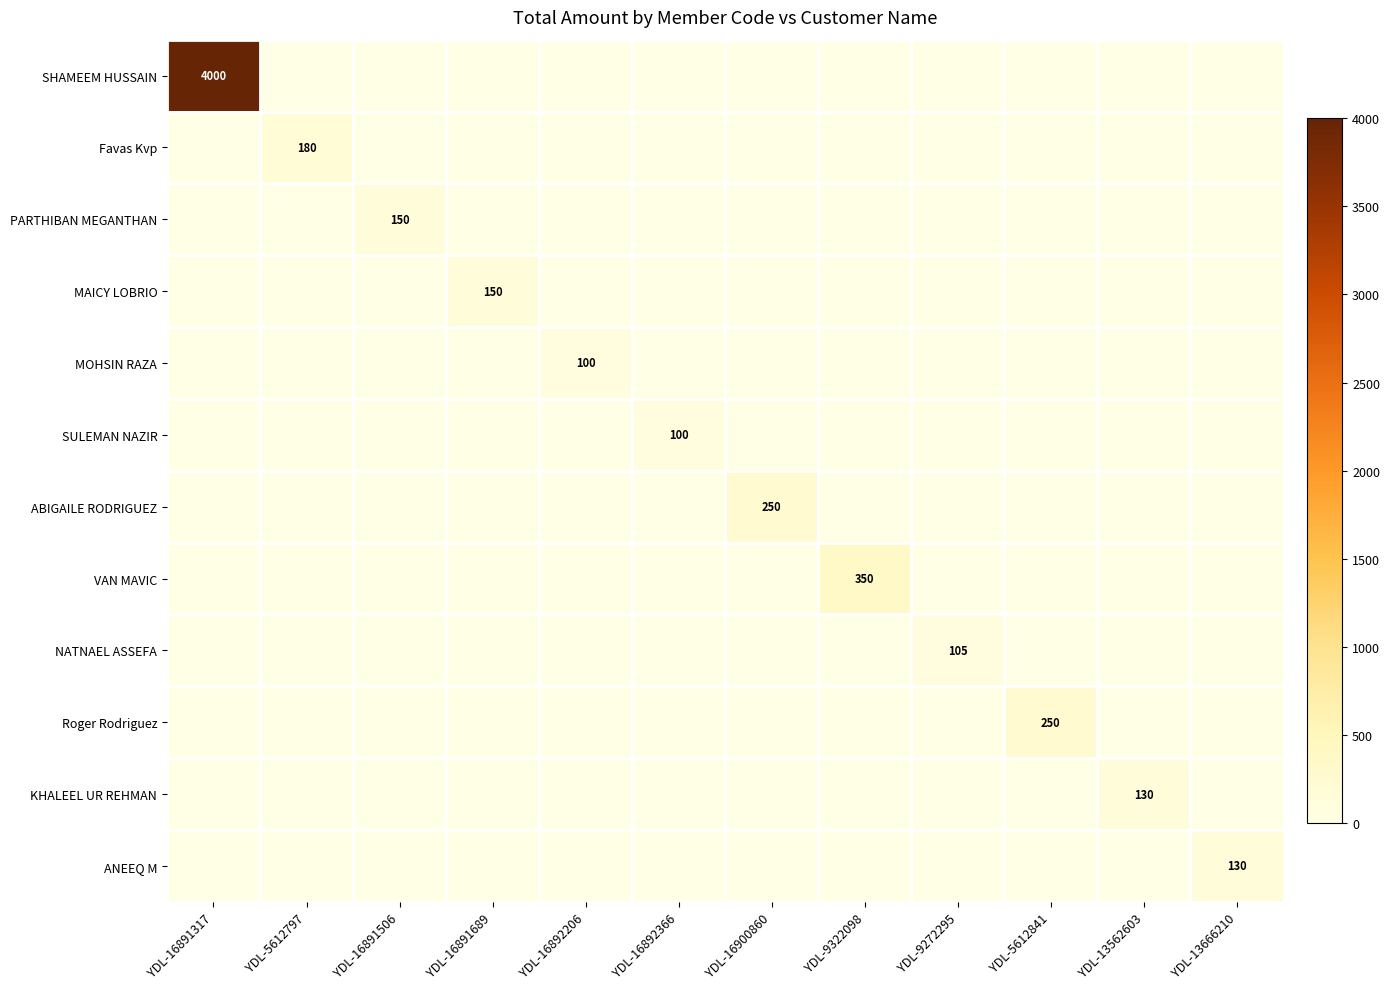

How many data points in Roger Rodriguez are above 0?

1